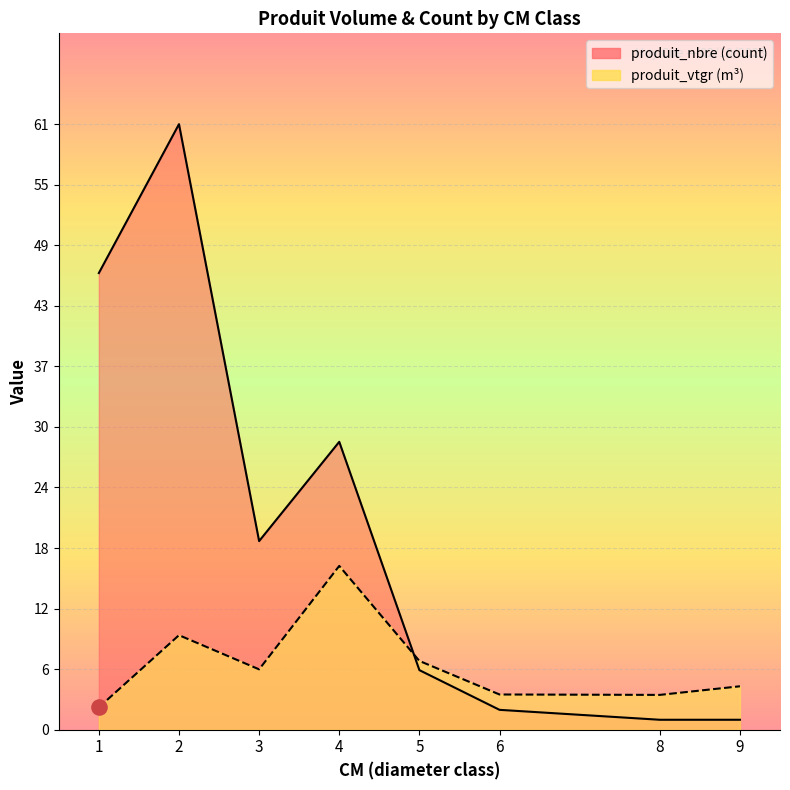

Which series reaches the minimum Y coordinate?

produit_nbre